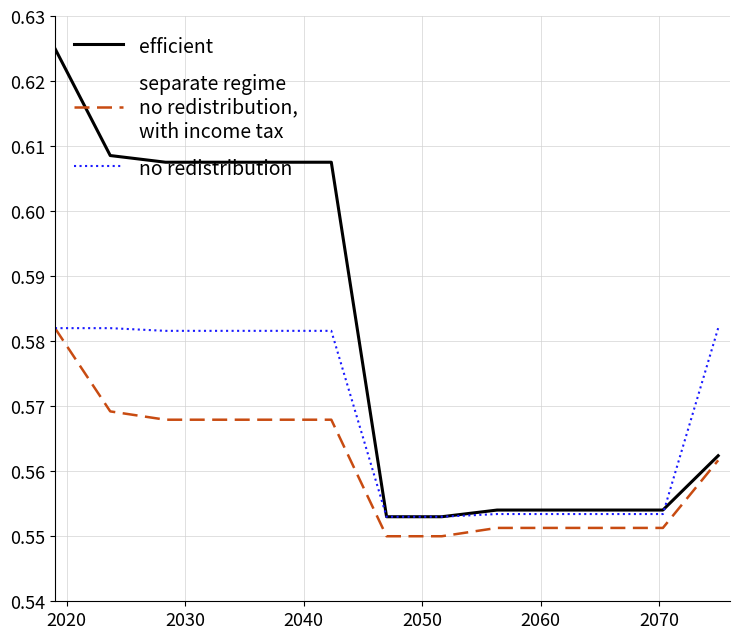

Is this an area chart (filled region under the line)?

No